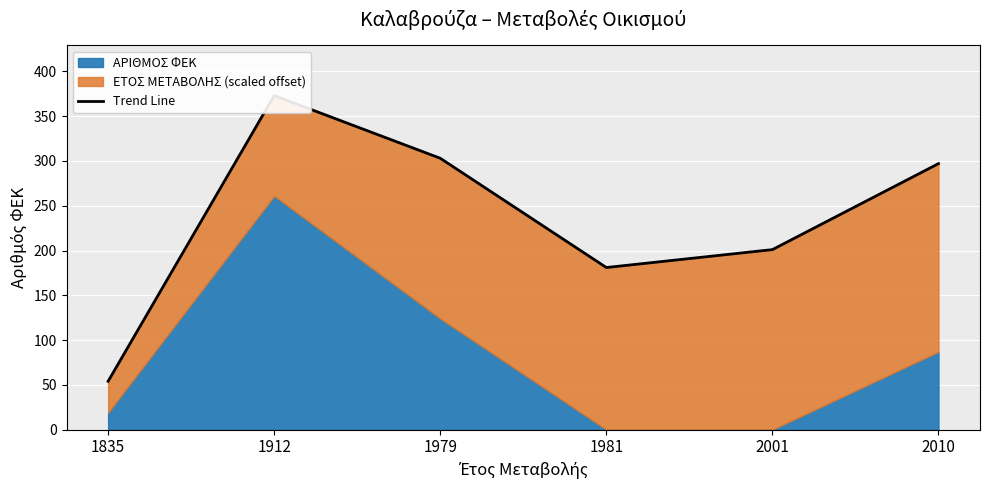

List the labels in order of value, smallest first.

1835, 1981, 2001, 2010, 1979, 1912